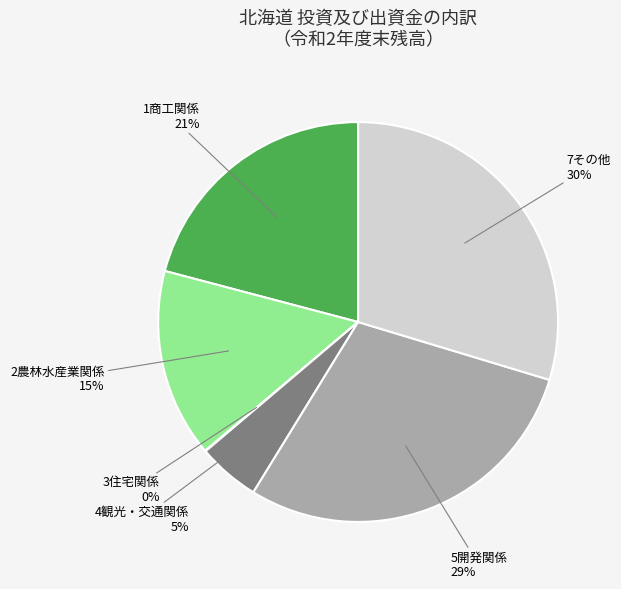

To the nearest percent, what is the difference between the largest and smallest slice percentages?

30%